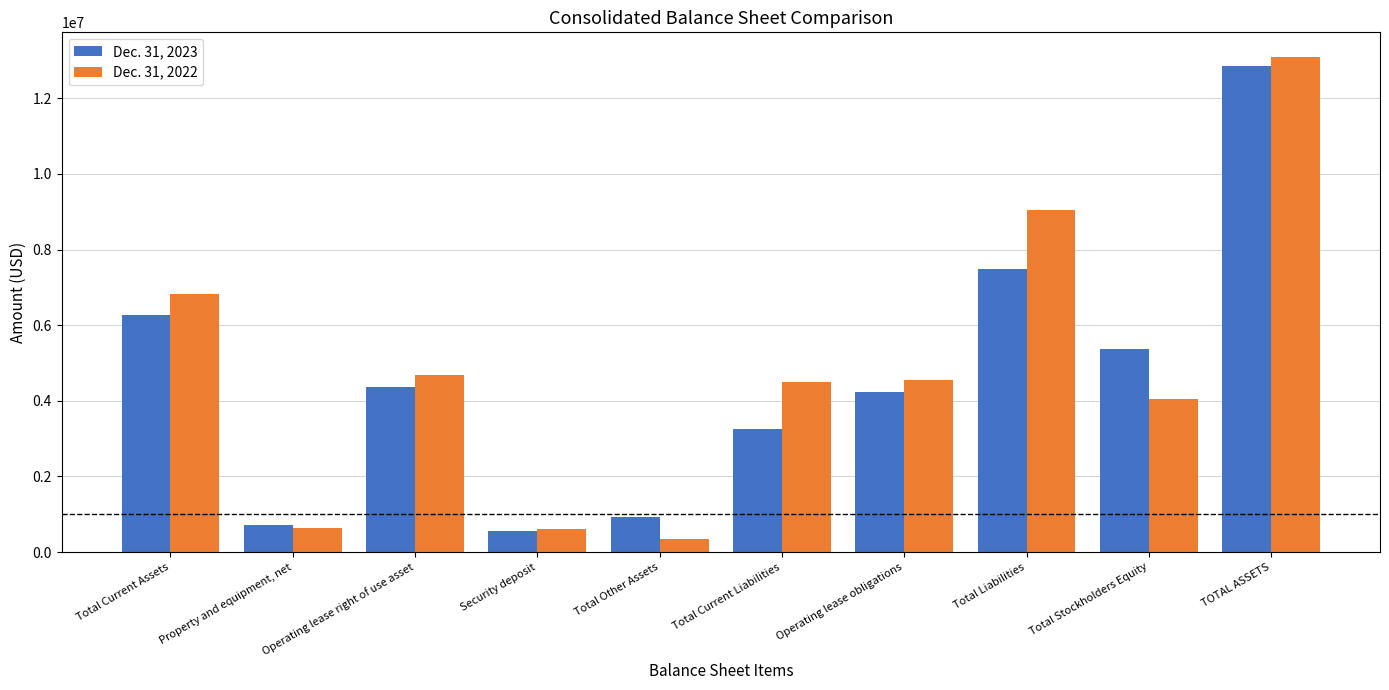

What is the sum of the Dec. 31, 2023 values at Total Stockholders Equity and TOTAL ASSETS?

18208799